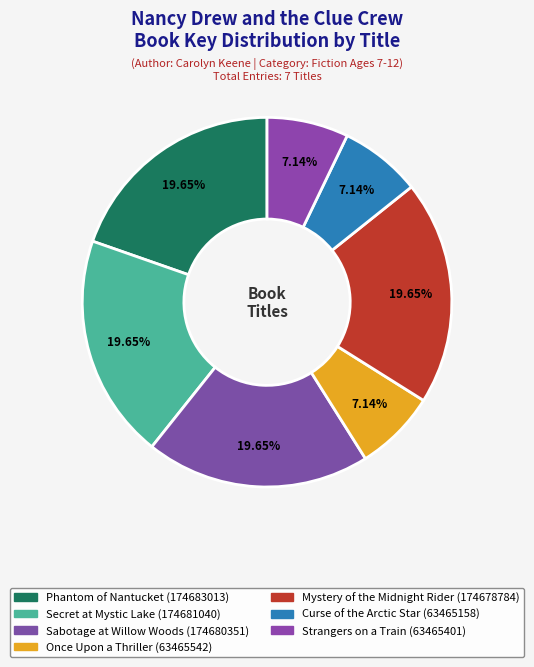

What portion of the pie excludes Curse of the Arctic Star?

92.9%